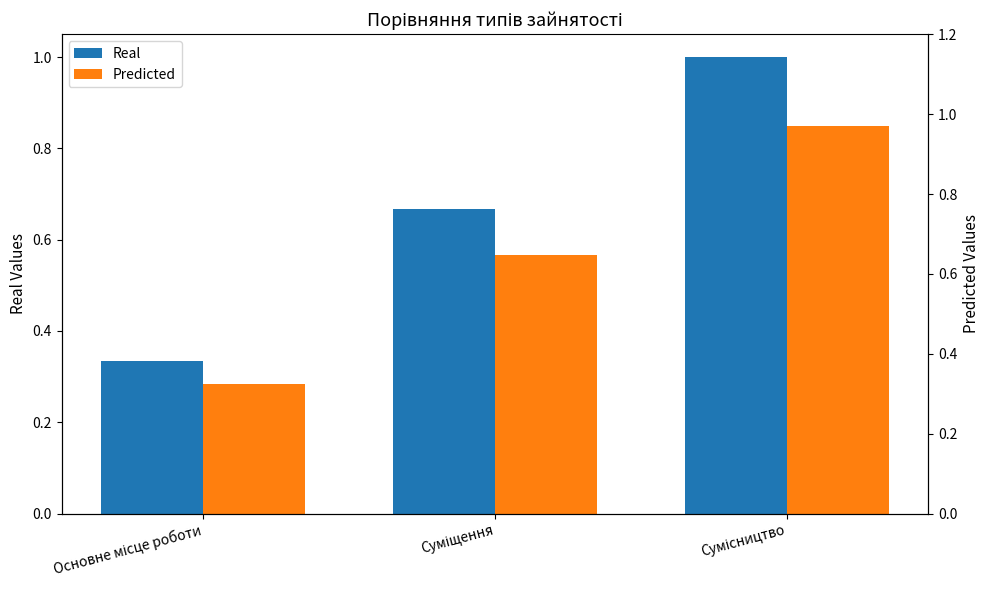

How many groups of bars are there?

3